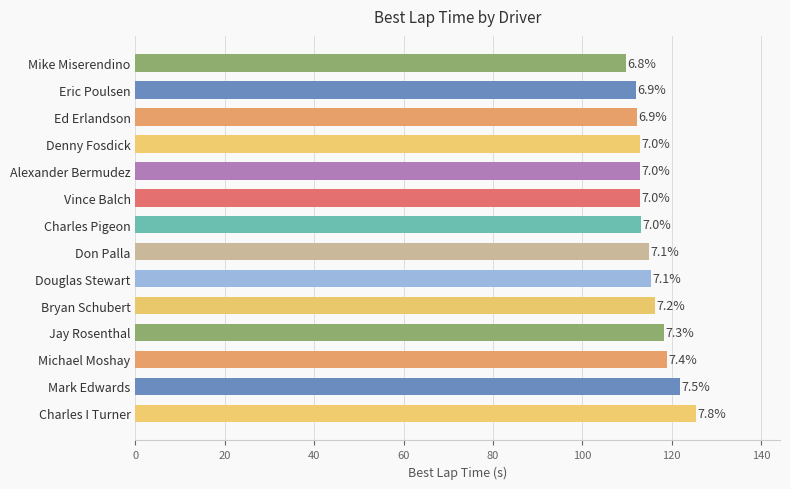

How many bars are there in total?

14